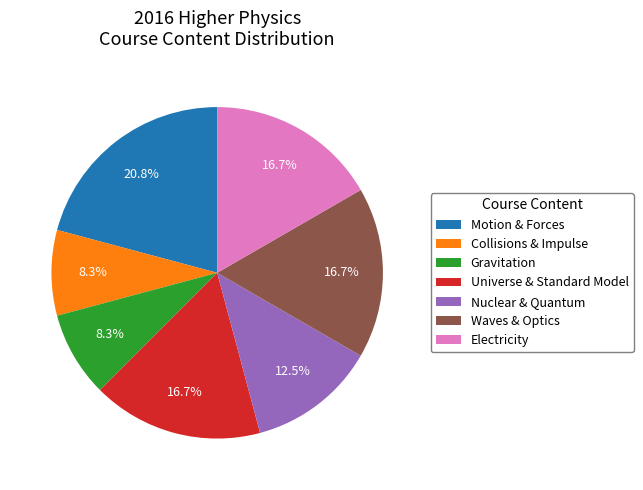

Which category has the biggest portion of the pie?

Motion & Forces